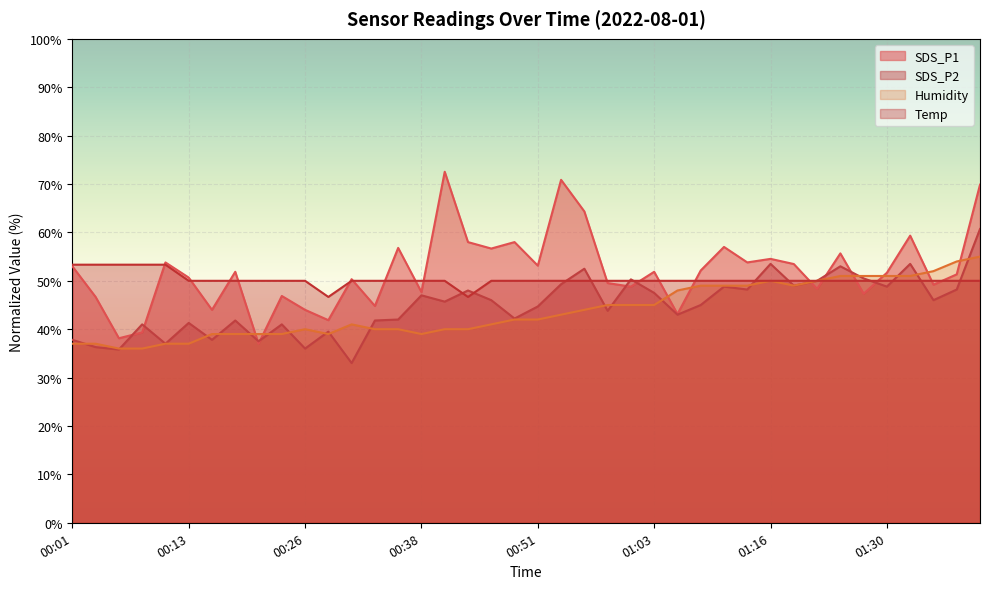

At which category does the chart reach its minimum across all series?

00:31